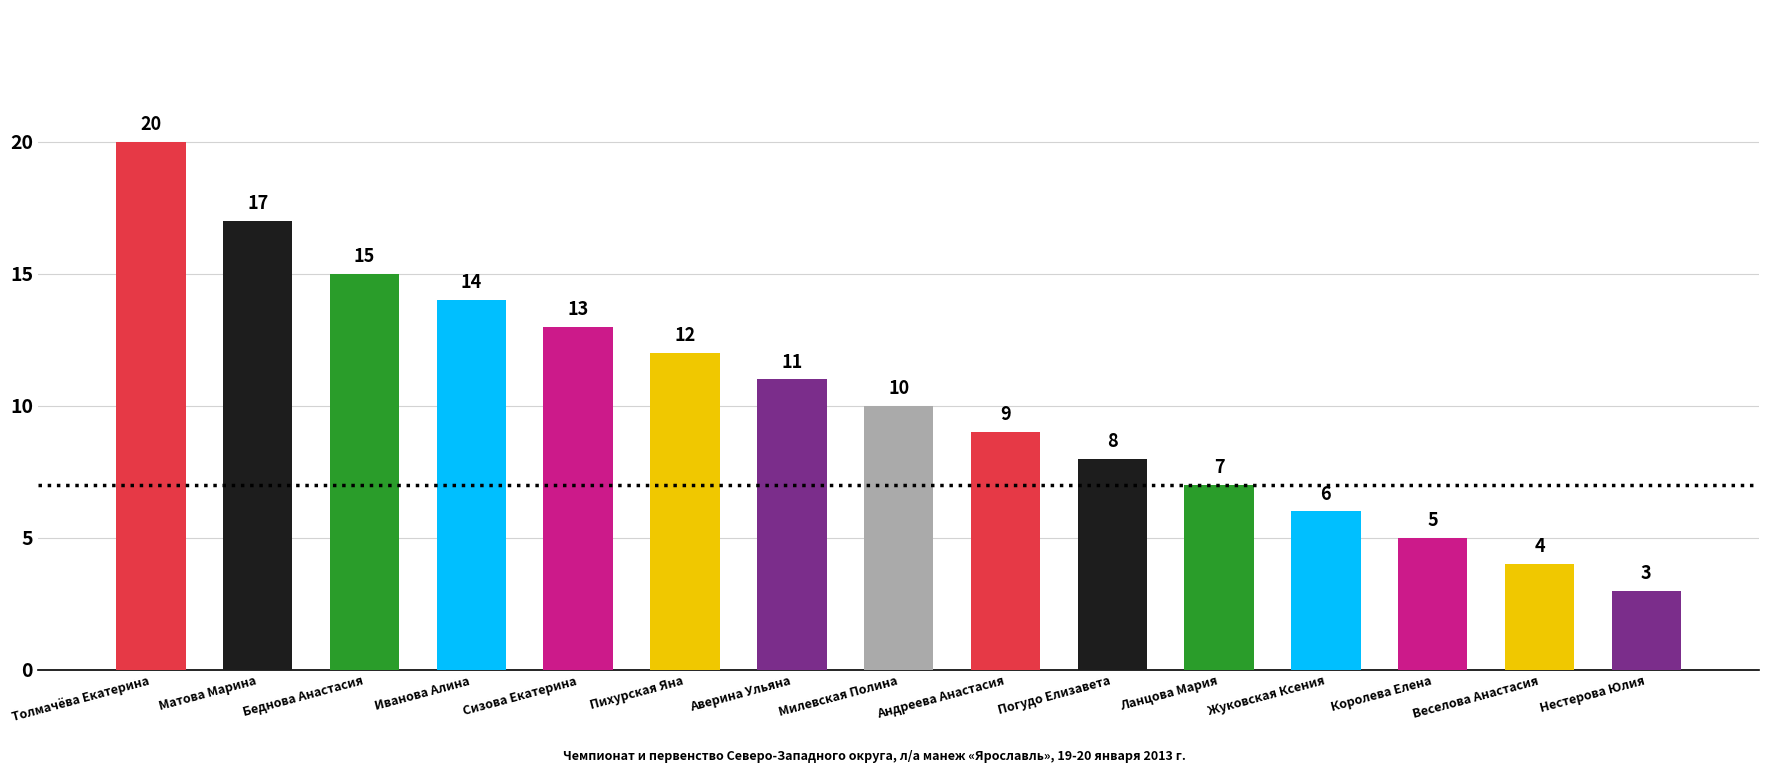

The chart shows a value of 21 at Иванова Алина. True or false?

False